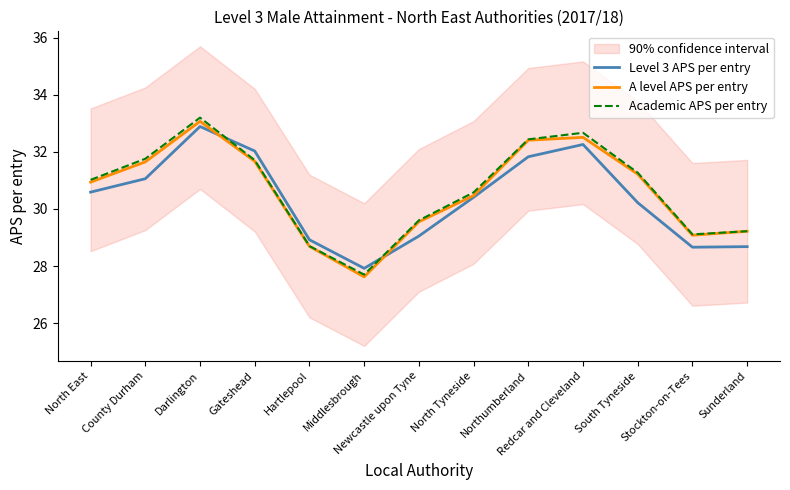

At which label does Academic APS per entry first exceed 31?

North East